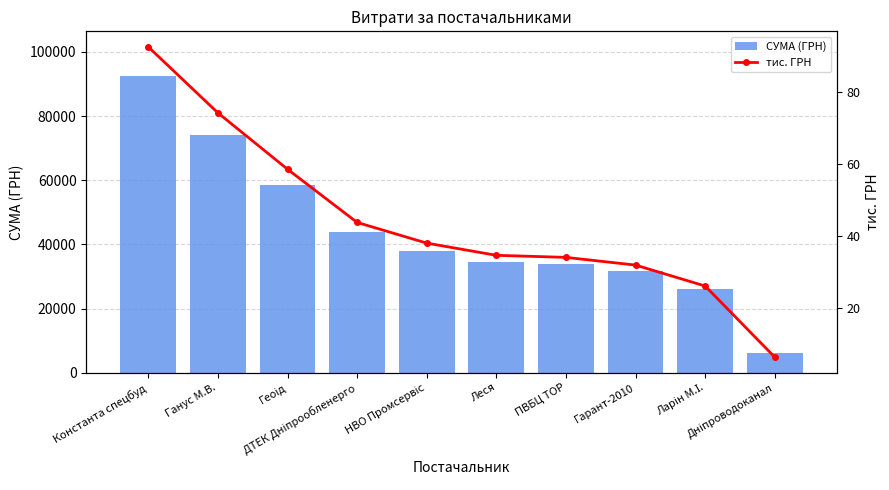

Reading left to right, extract all data points from this chart.

СУМА (ГРН): 92546.2	74195.0	58517.0	43718.4	37965.5	34571.9	33999.7	31852.6	26033.2	6245.5
тис. ГРН: 92.5	74.2	58.5	43.7	38.0	34.6	34.0	31.9	26.0	6.2